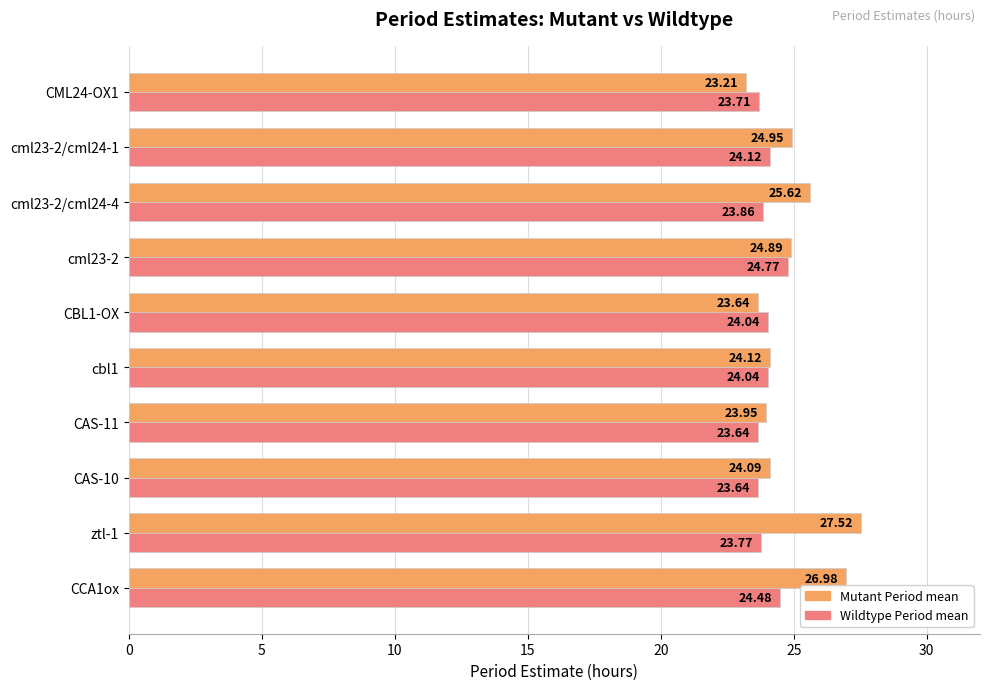

What is the lowest value of the Mutant Period mean series?

23.2